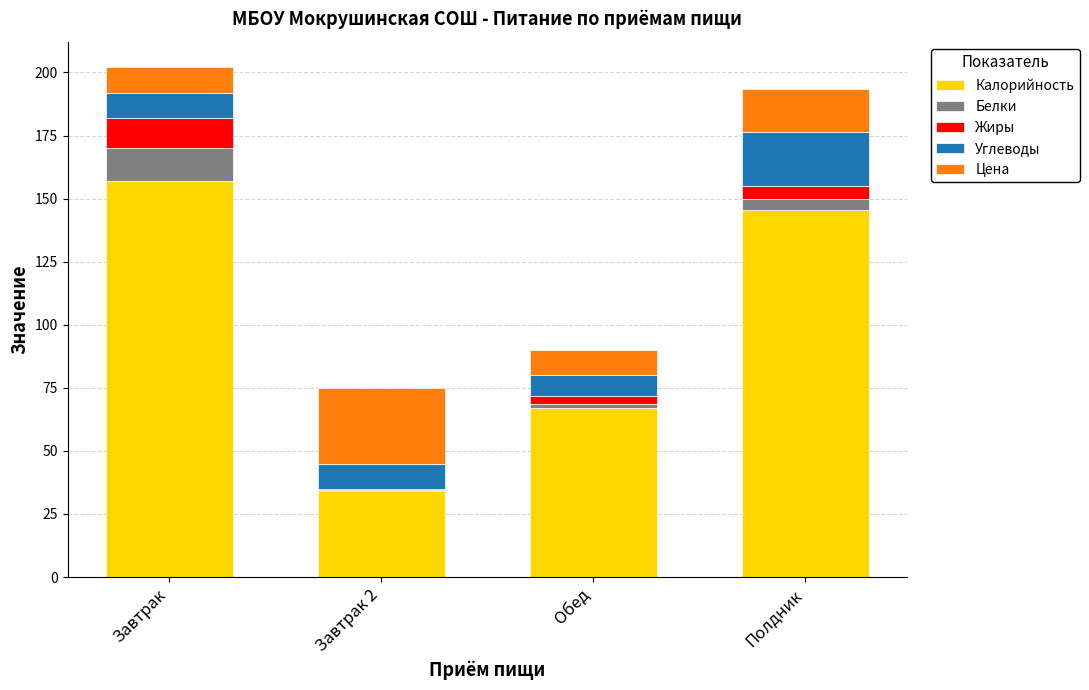

Reading left to right, what are the values for Калорийность?

Завтрак=157.0	Завтрак 2=34.0	Обед=67.0	Полдник=145.3